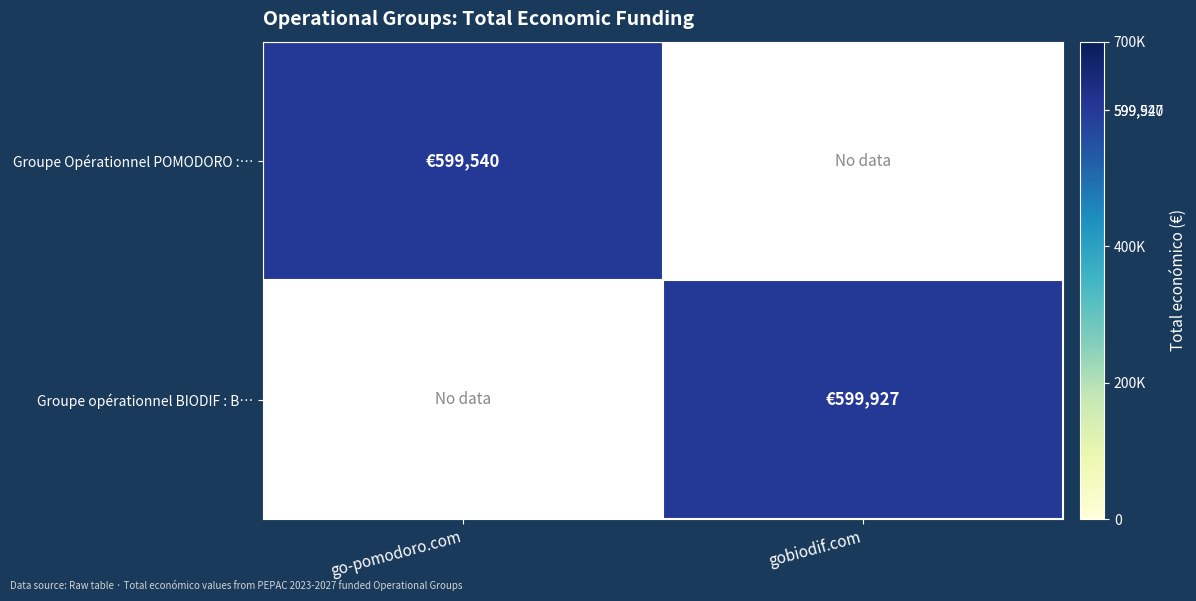

Which has a higher value, gobiodif.com or go-pomodoro.com?

go-pomodoro.com